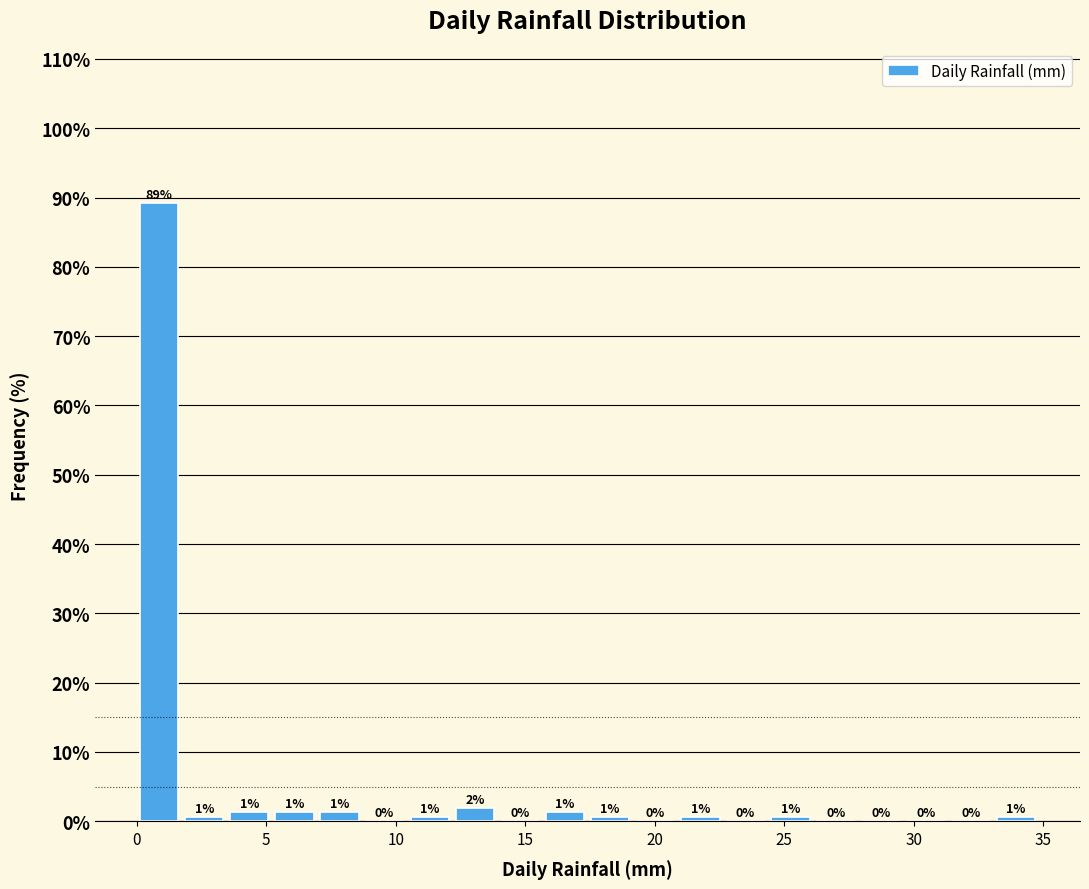

Around what value on the x-axis is the tallest bar? Give the approximate position of its centre, as read against the axis.

1.0